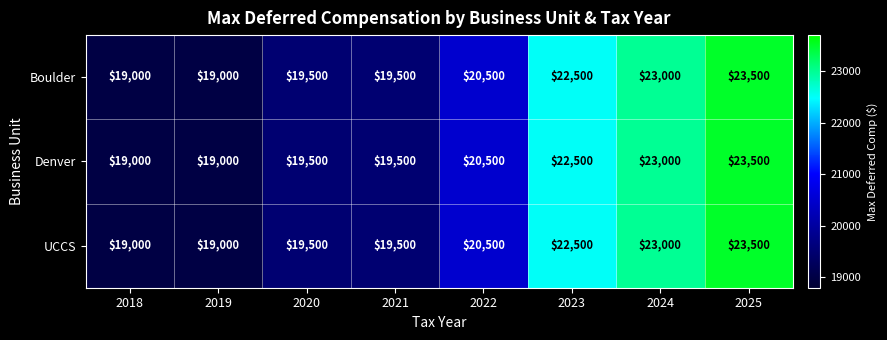

What is the minimum value shown in the chart?

19000